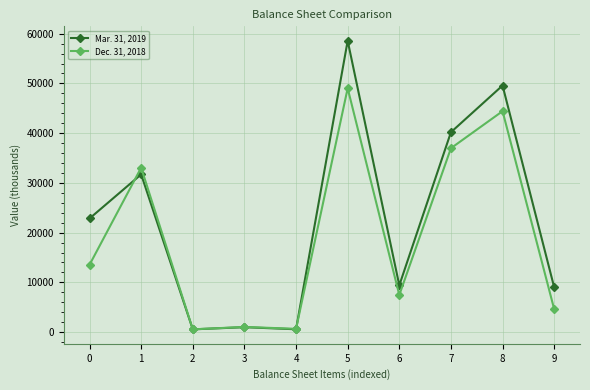

True or false: Dec. 31, 2018 has a value of 4602 at 9.

True